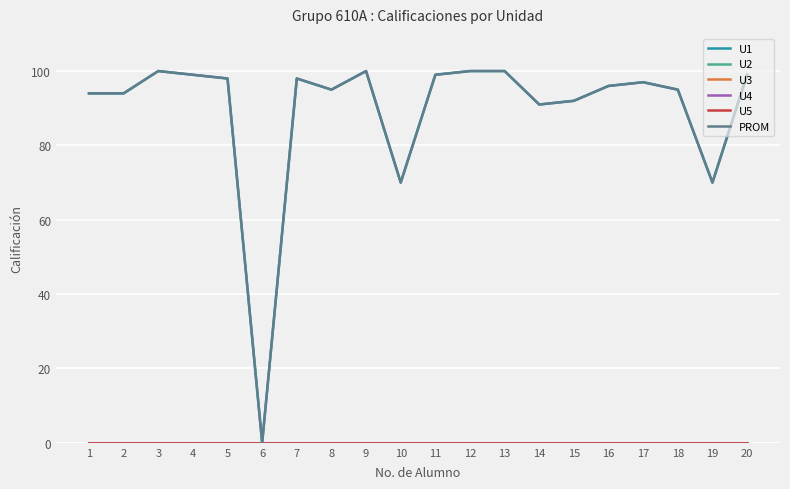

Reading left to right, transcribe all the data shown in this chart.

U1: 1=94	2=94	3=100	4=99	5=98	6=0	7=98	8=95	9=100	10=70	11=99	12=100	13=100	14=91	15=92	16=96	17=97	18=95	19=70	20=99
U2: 1=0	2=0	3=0	4=0	5=0	6=0	7=0	8=0	9=0	10=0	11=0	12=0	13=0	14=0	15=0	16=0	17=0	18=0	19=0	20=0
U3: 1=0	2=0	3=0	4=0	5=0	6=0	7=0	8=0	9=0	10=0	11=0	12=0	13=0	14=0	15=0	16=0	17=0	18=0	19=0	20=0
U4: 1=0	2=0	3=0	4=0	5=0	6=0	7=0	8=0	9=0	10=0	11=0	12=0	13=0	14=0	15=0	16=0	17=0	18=0	19=0	20=0
U5: 1=0	2=0	3=0	4=0	5=0	6=0	7=0	8=0	9=0	10=0	11=0	12=0	13=0	14=0	15=0	16=0	17=0	18=0	19=0	20=0
PROM: 1=94	2=94	3=100	4=99	5=98	6=0	7=98	8=95	9=100	10=70	11=99	12=100	13=100	14=91	15=92	16=96	17=97	18=95	19=70	20=99